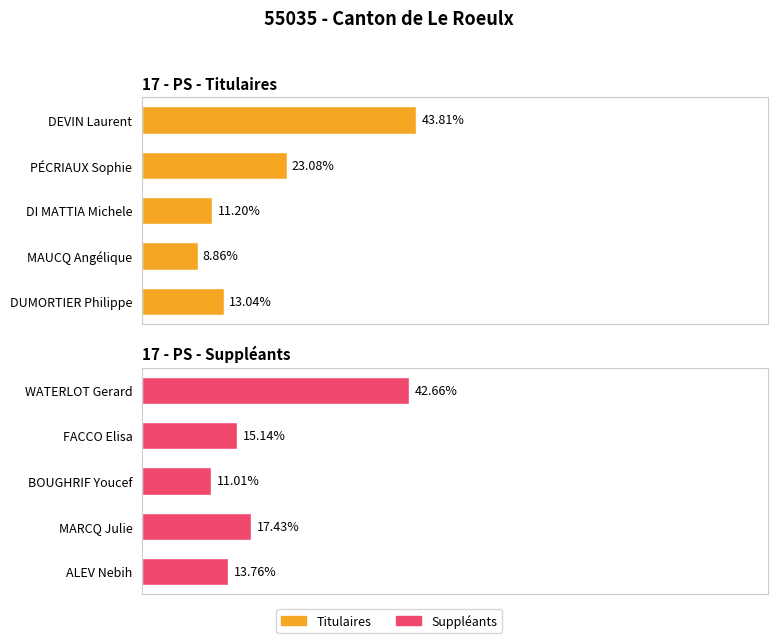

The Titulaires series shows 27 at 200. True or false?

False